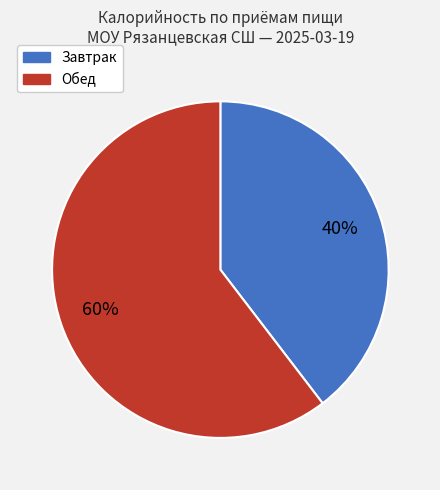

How many slices are in this pie chart?

2